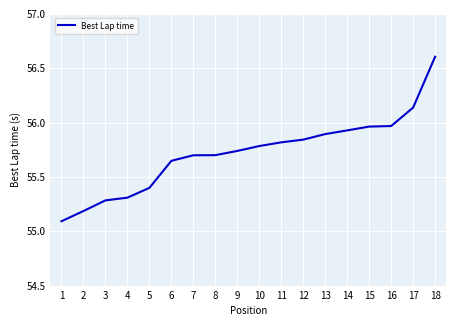

Approximately how many times larger is the value at 4 compared to 10?

1.0